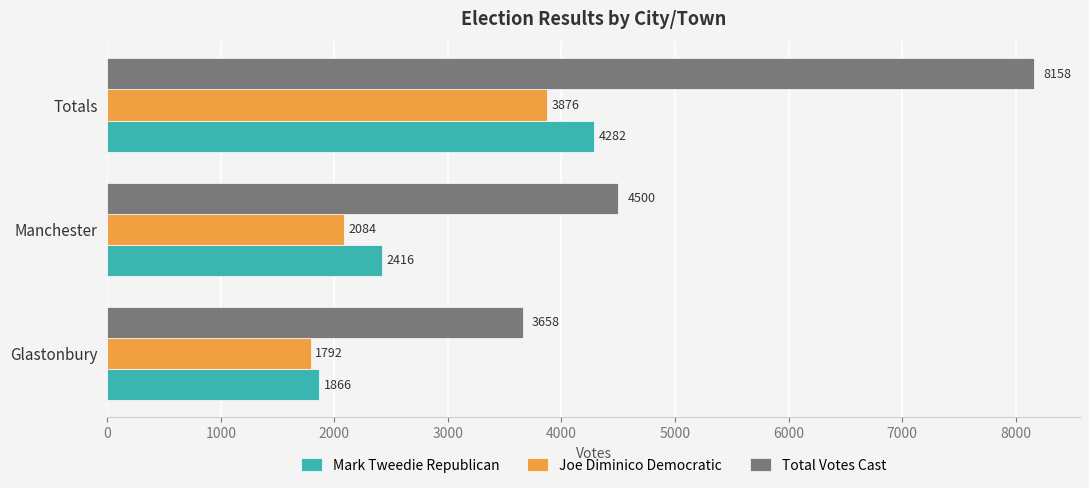

The Joe Diminico Democratic series shows 1792 at Glastonbury. True or false?

True